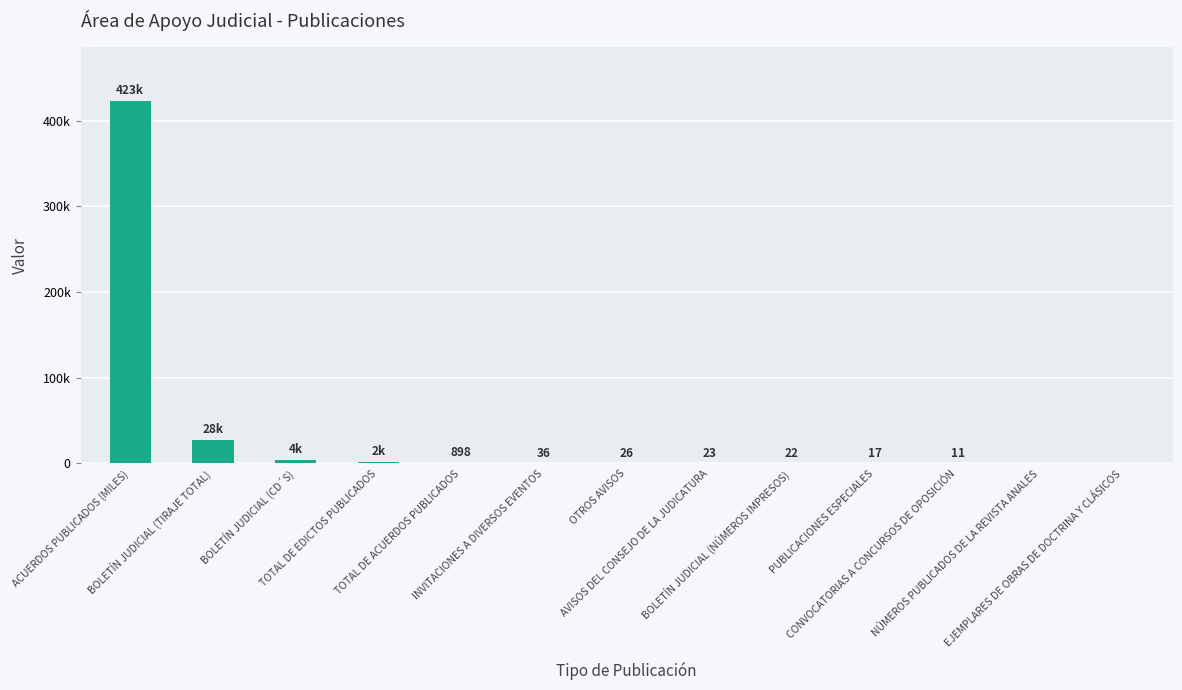

Are the bars horizontal?

No